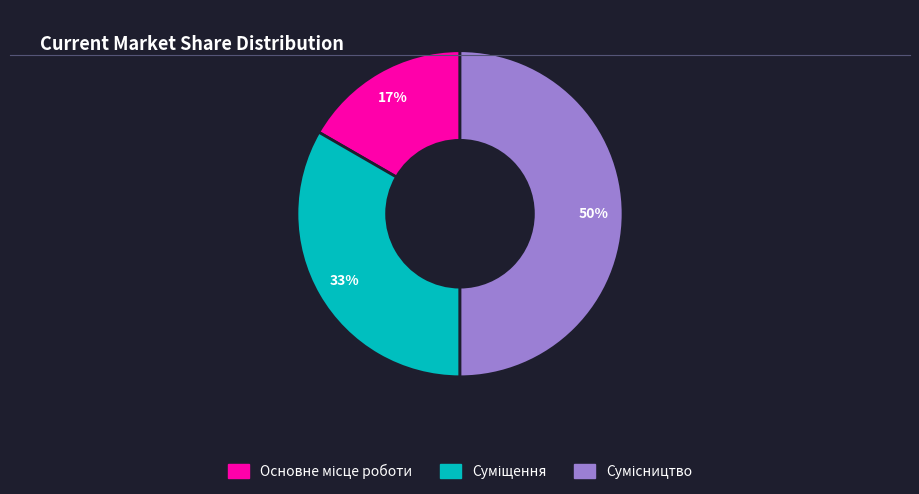

To the nearest percent, what is the difference between the largest and smallest slice percentages?

33%